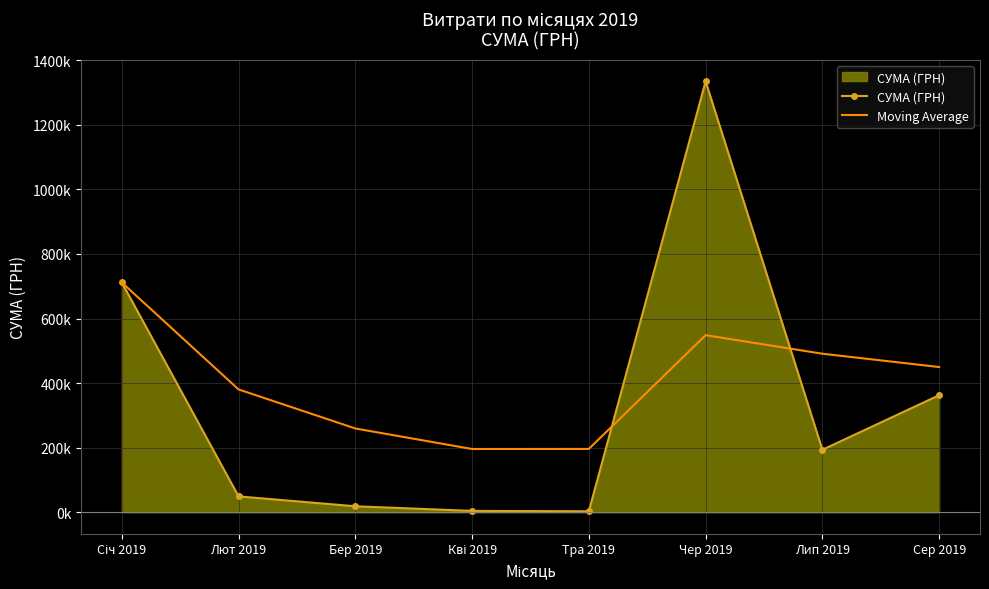

Which category has the highest value in the СУМА (ГРН) series?

Чер 2019